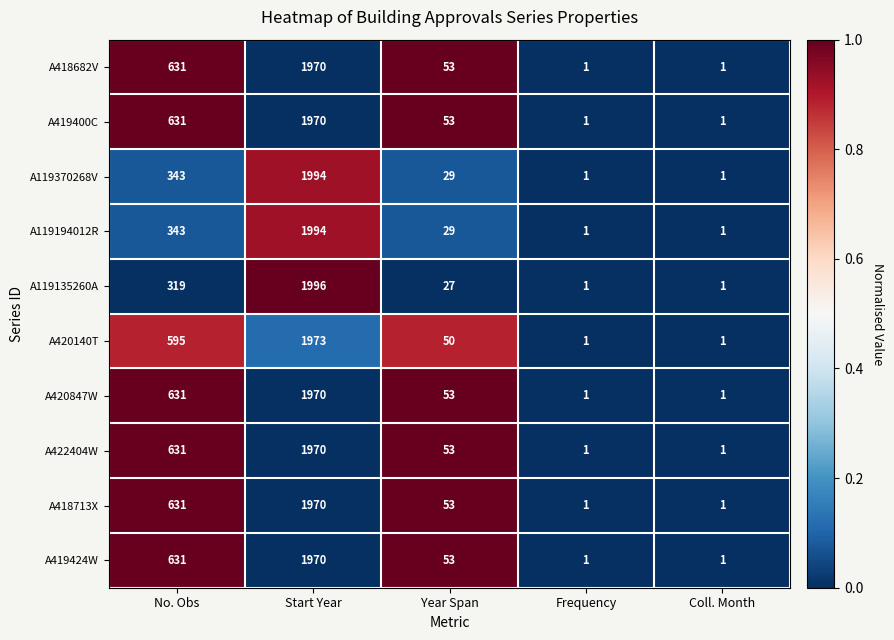

Is it true that A419424W equals 53 at Year Span?

True